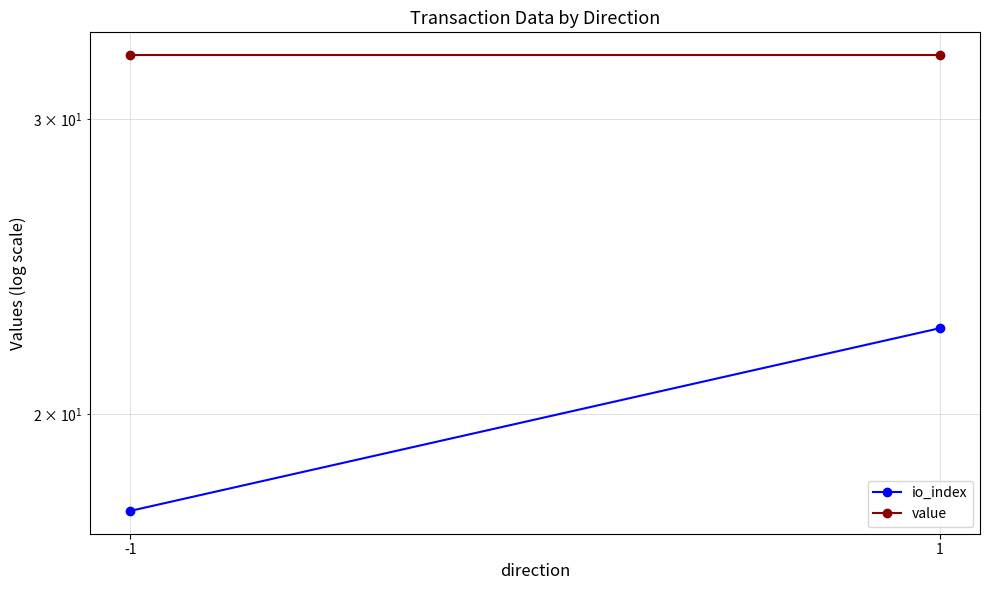

How many distinct data groups are displayed?

2